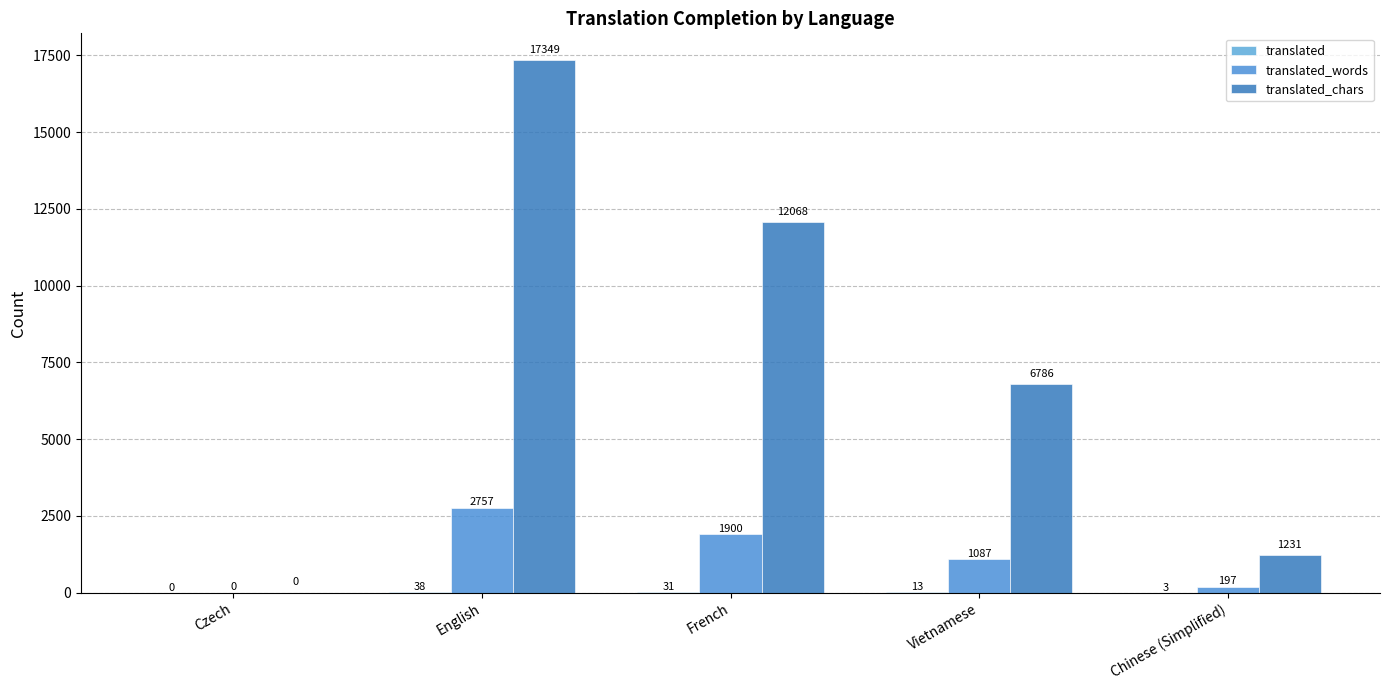

How many groups of bars are there?

5